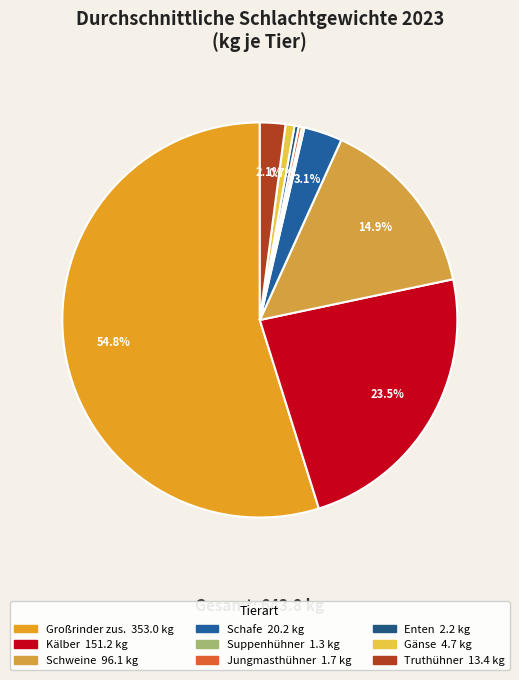

How many slices are in this pie chart?

9